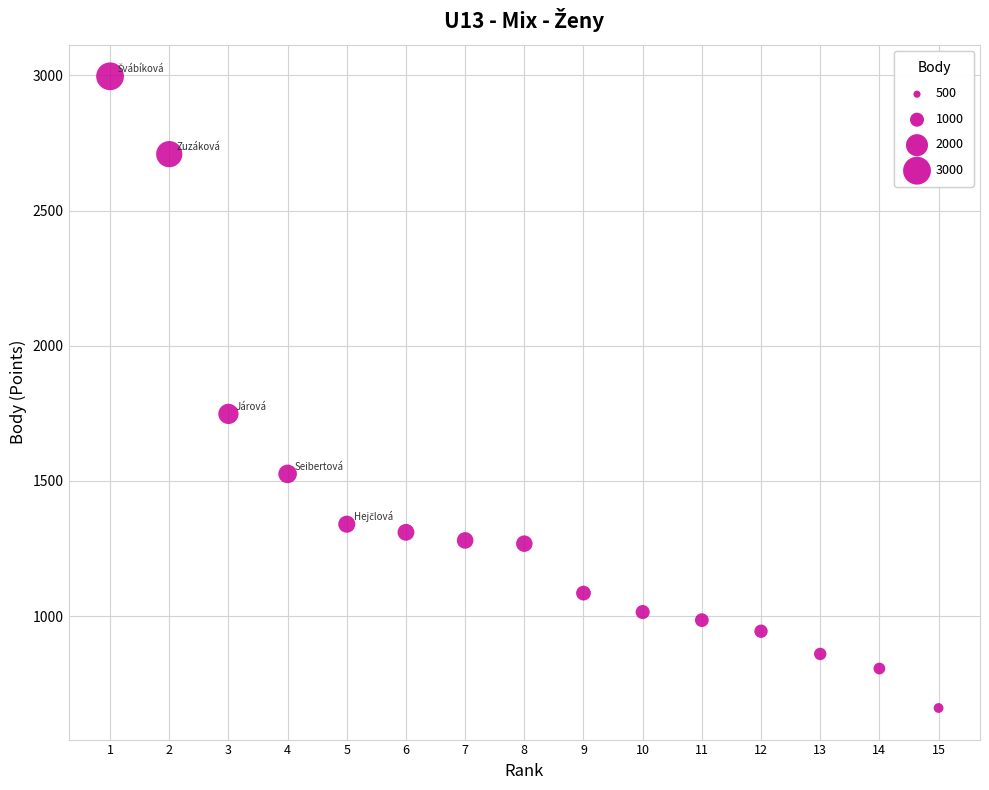

What Y value in the scatter plot is closest to 1828?

1748